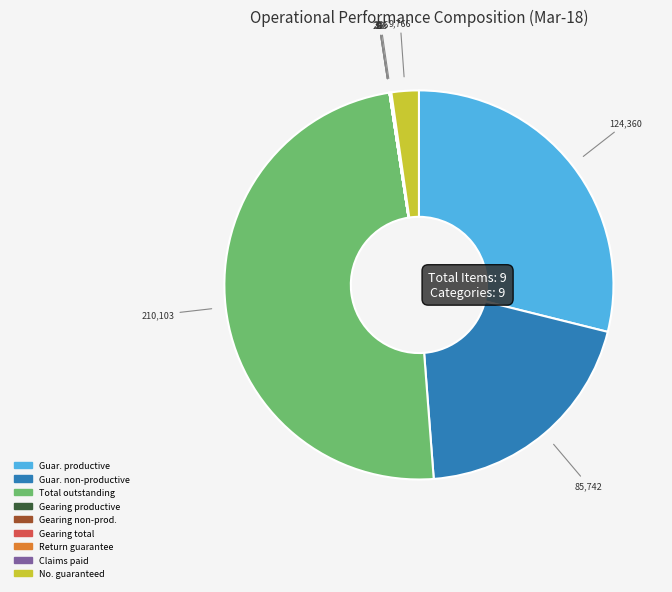

The Guar. productive slice represents 29% of the pie. True or false?

True